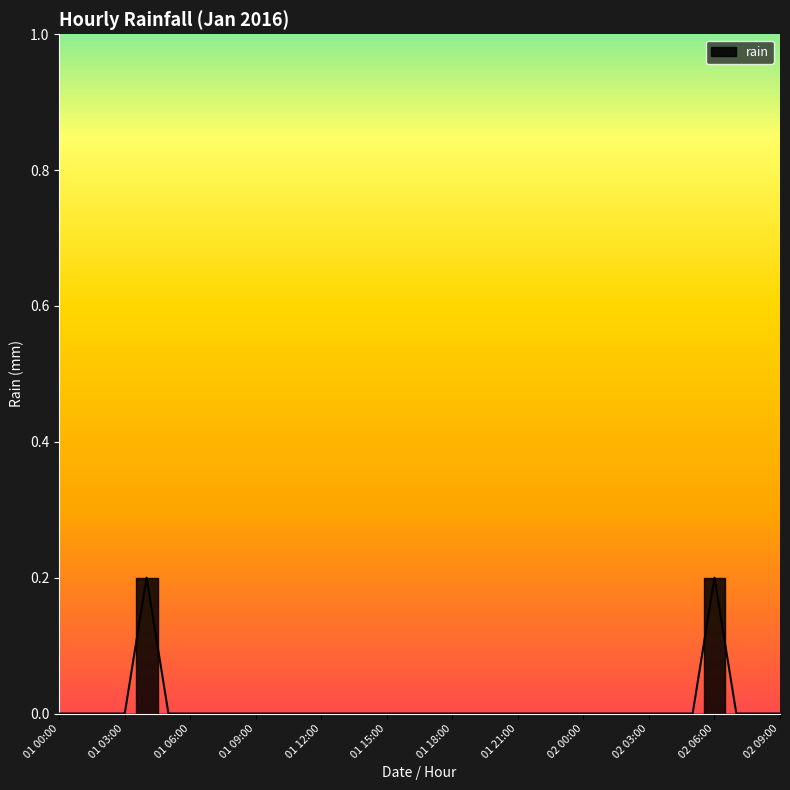

The value at 01 12:00 is -0.1. True or false?

False